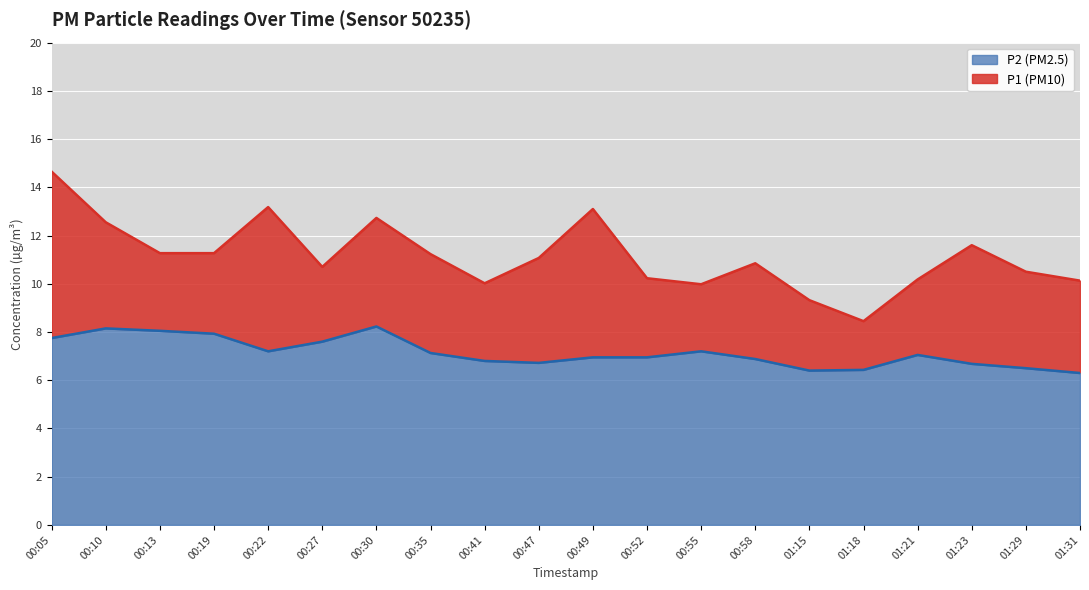

Read the P1 value at 00:35.

11.2